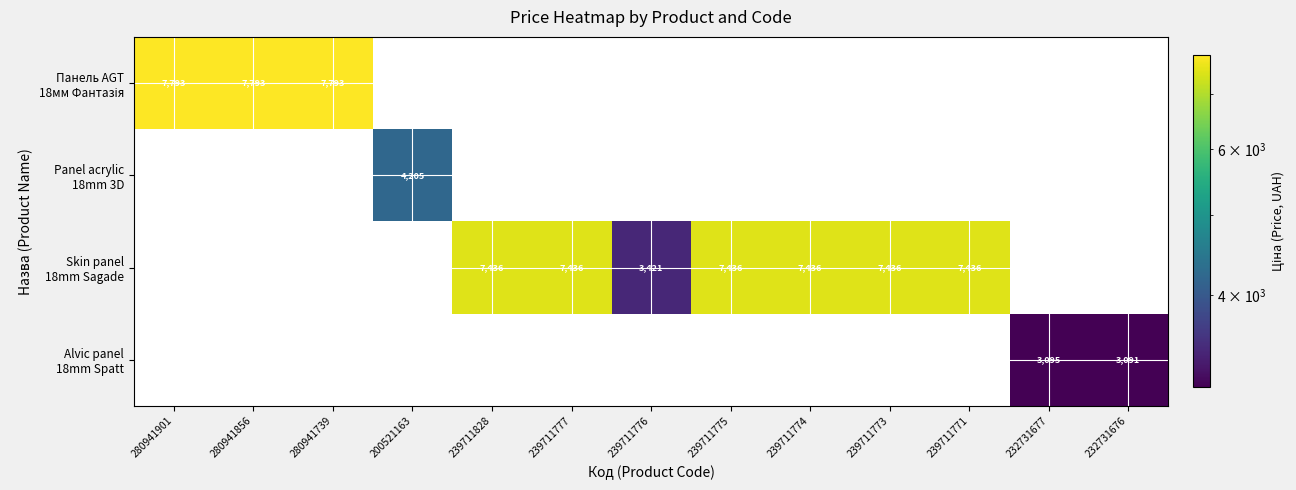

Which category has the highest value across all series?

280941901